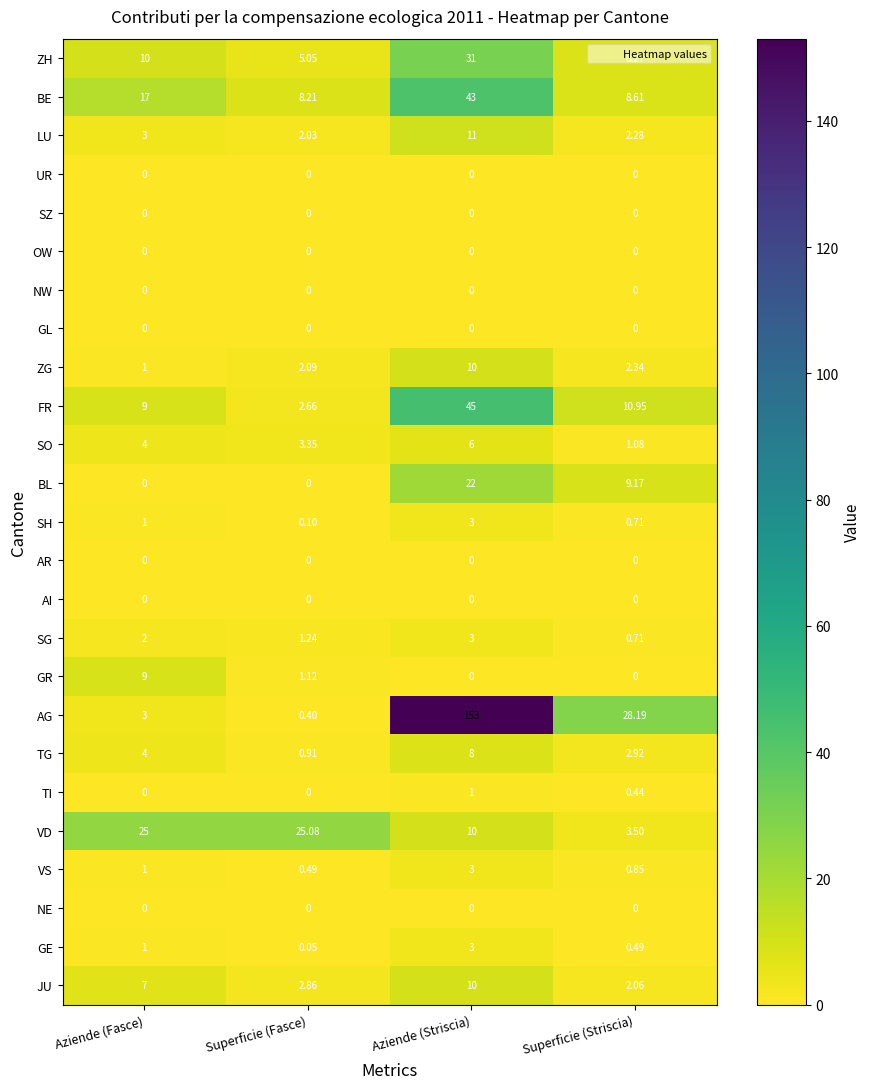

At which label is BE closest to 25?

Aziende (Fasce)